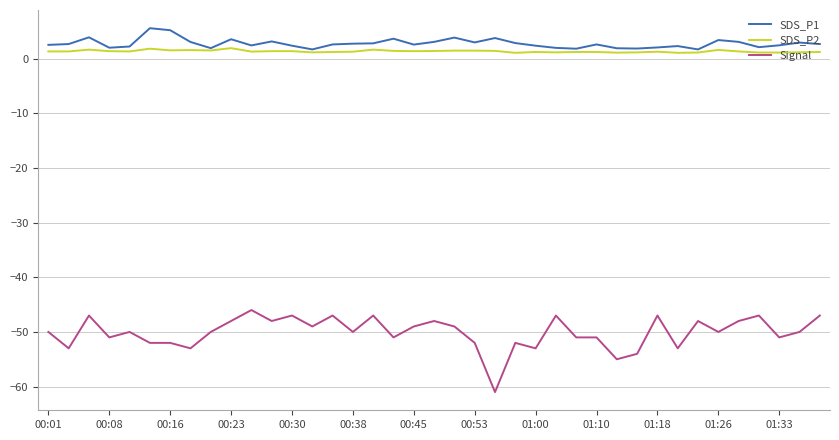

True or false: Signal and SDS_P1 intersect in this chart.

False